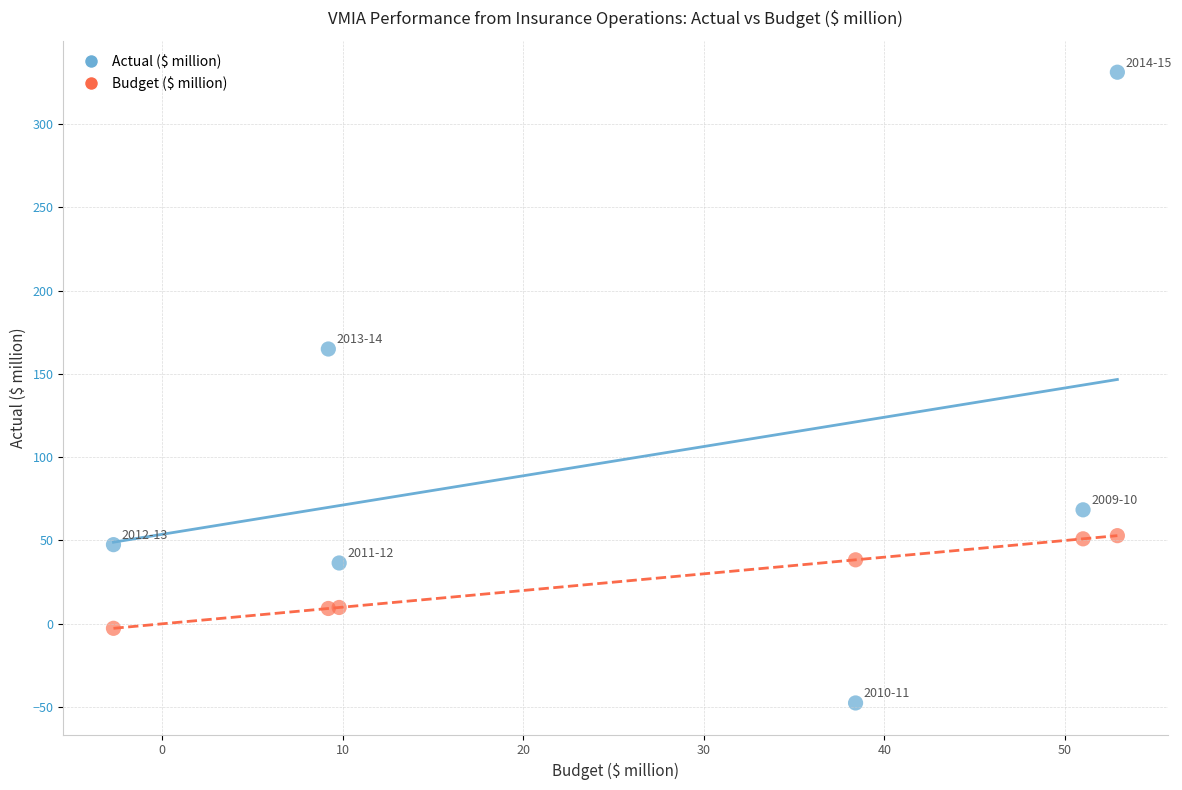

Across all series, what Y value is closest to 141?

164.9